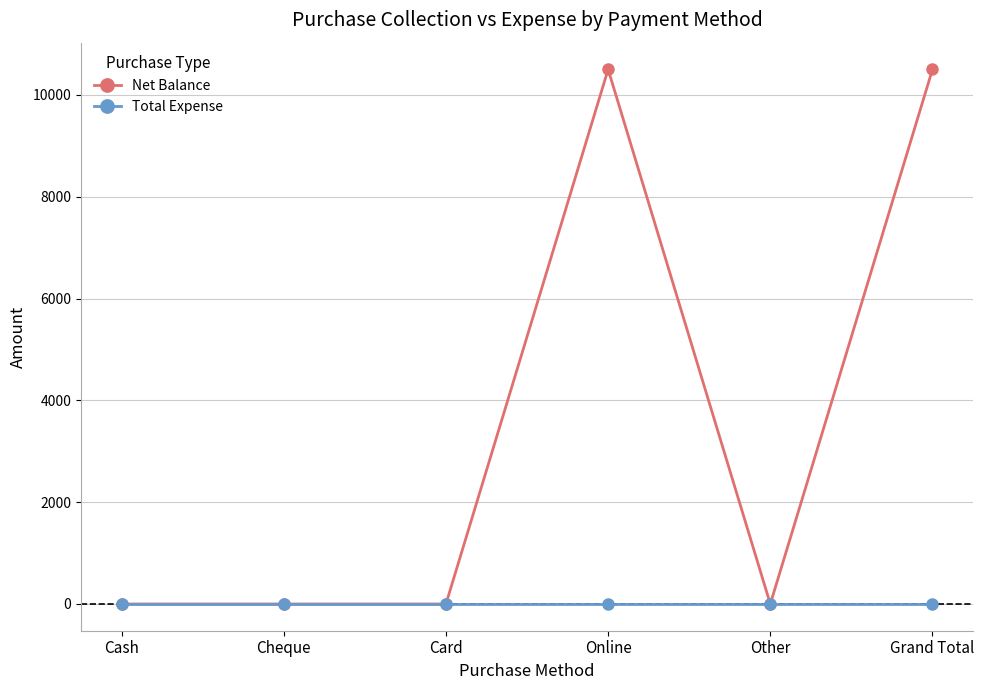

Reading left to right, transcribe all the data shown in this chart.

Net Balance: Cash=0	Cheque=0	Card=0	Online=10500	Other=0	Grand Total=10500
Total Expense: Cash=0	Cheque=0	Card=0	Online=0	Other=0	Grand Total=0